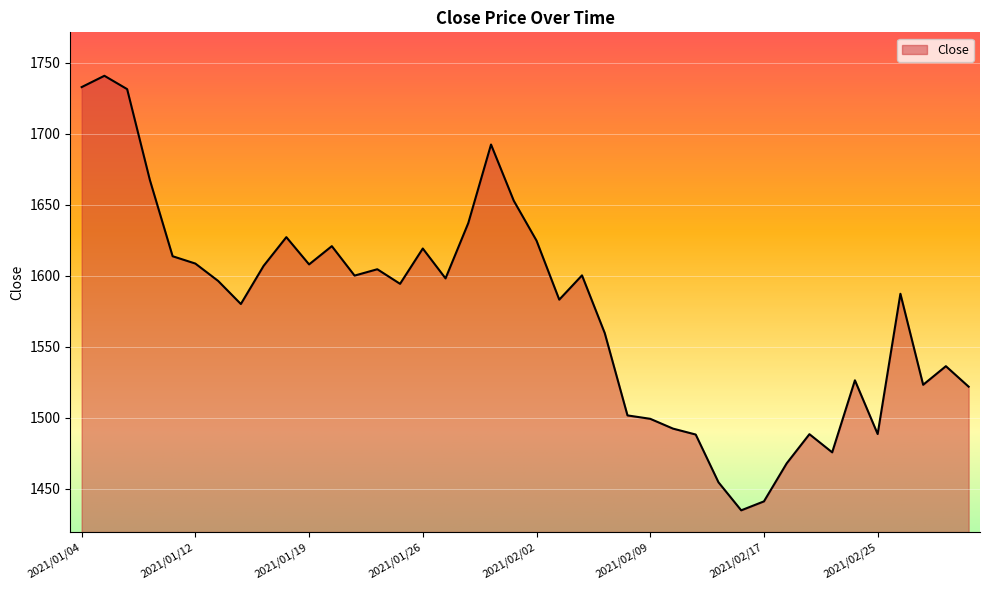

What is the difference between the maximum and minimum values?

306.2